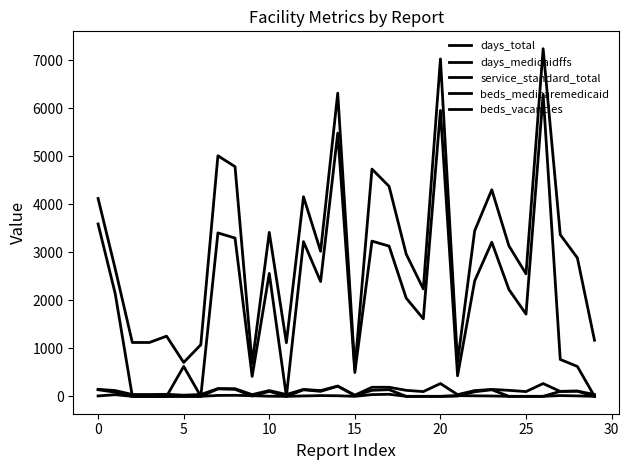

Does the chart have visible grid lines?

No